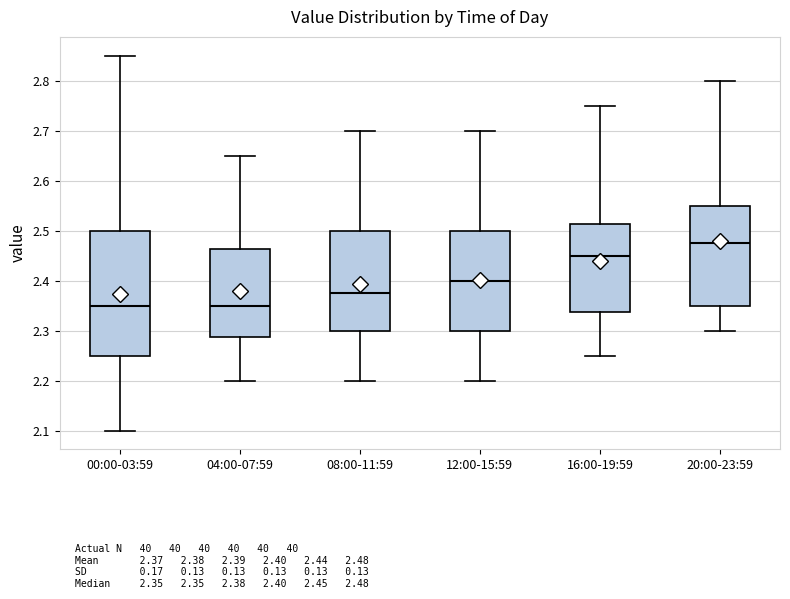

Which box is the tallest, from its lower edge to its upper edge?

00:00-03:59